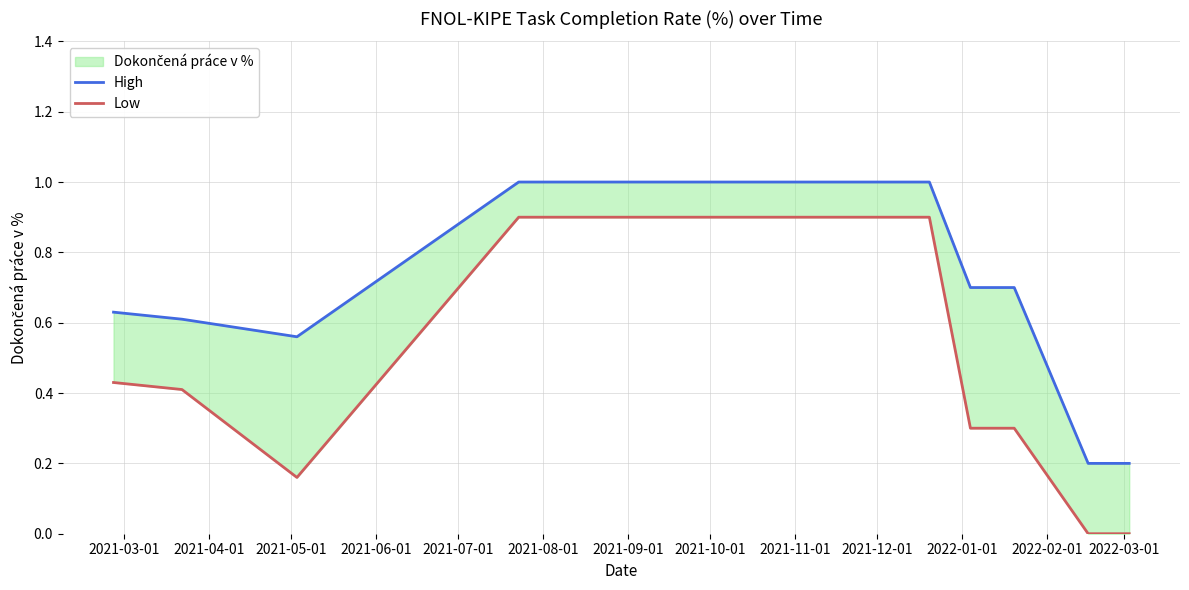

How many data points in Low are above 0?

11